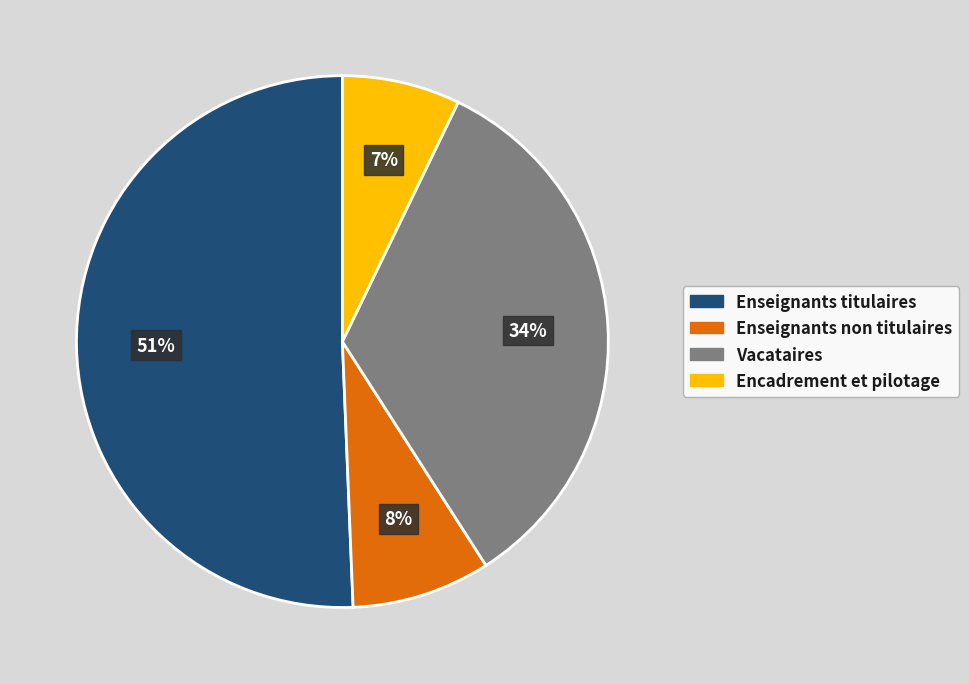

Is the sum of Encadrement et pilotage and Vacataires greater than half?

No